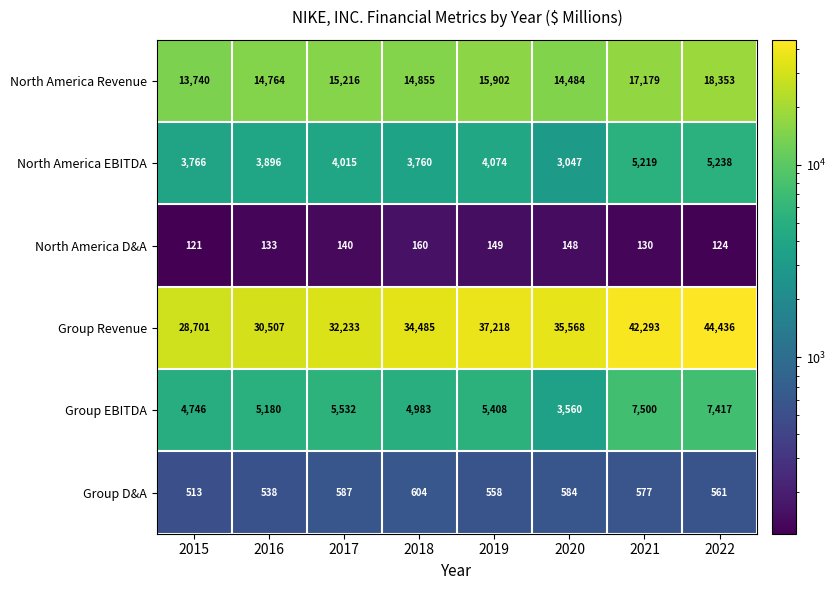

Is it true that Group D&A equals 577 at 2021?

True